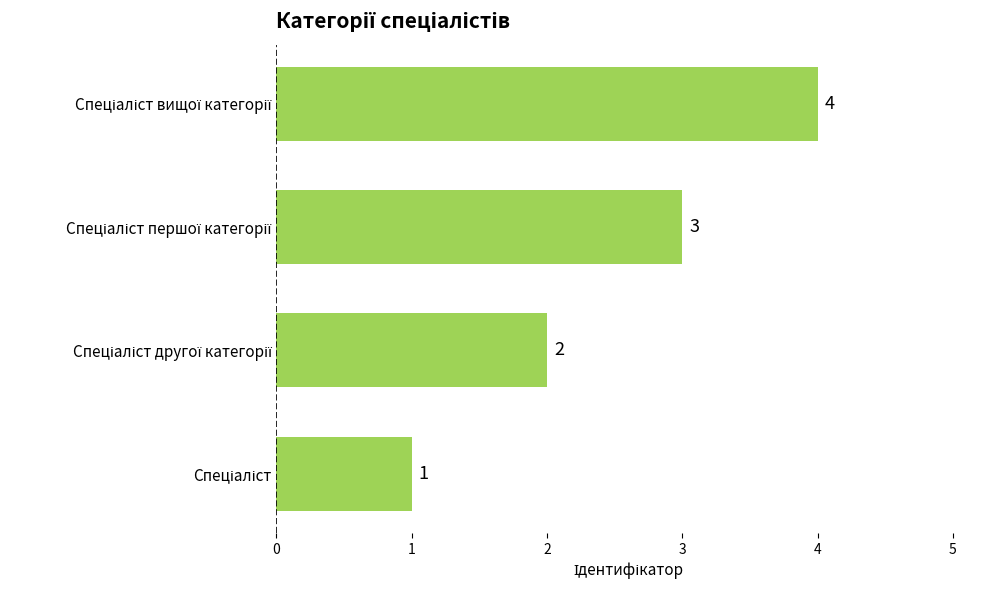

What is the greatest value displayed?

4